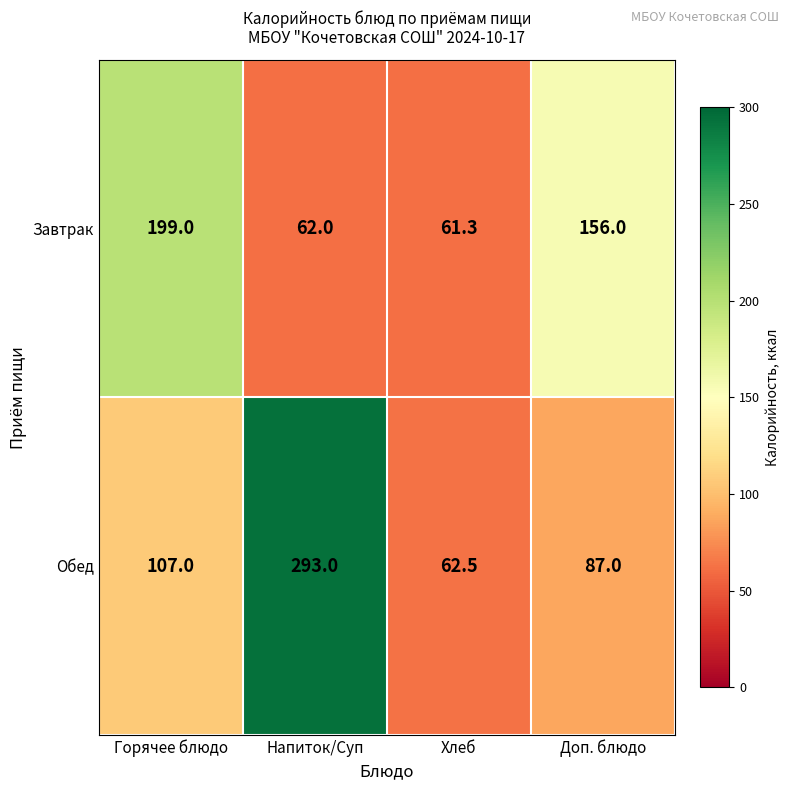

Is it true that Завтрак equals 90.2 at Хлеб?

False